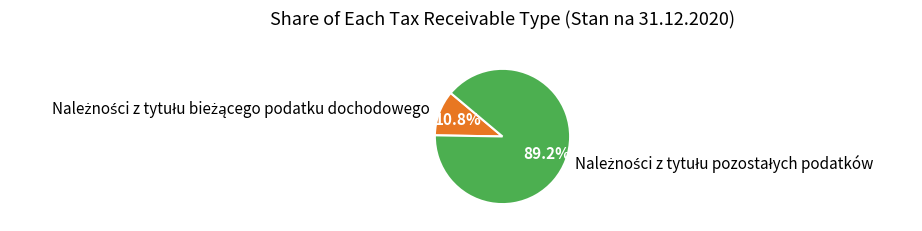

Is there a majority slice in this chart?

Yes